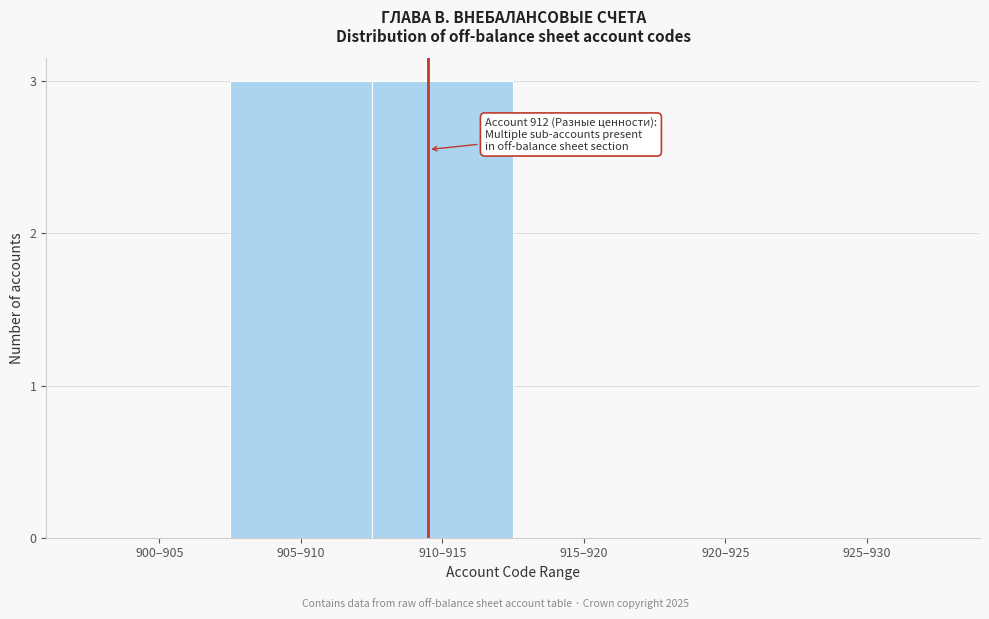

Reading left to right, what are all the values shown in this chart?

900–905=0	905–910=3	910–915=3	915–920=0	920–925=0	925–930=0